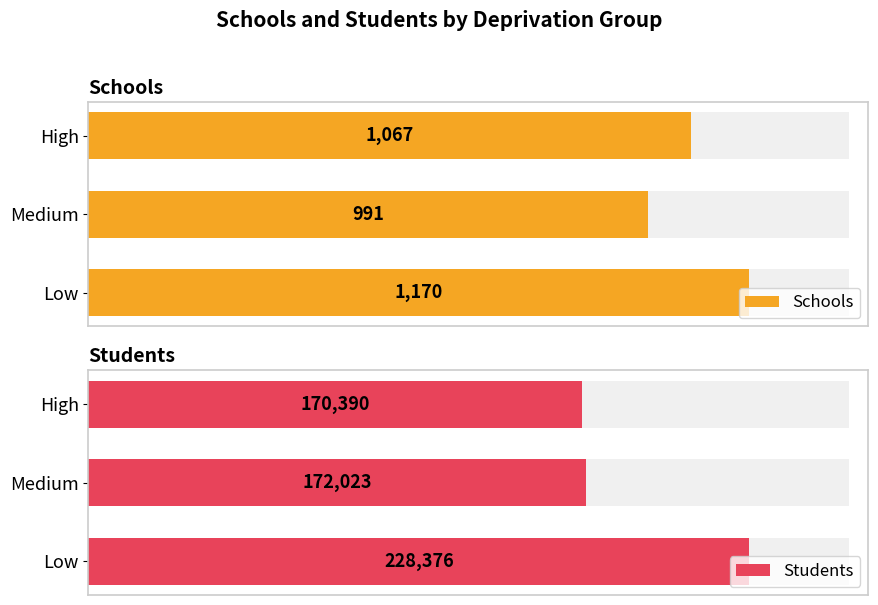

How many bars are there in each group?

2